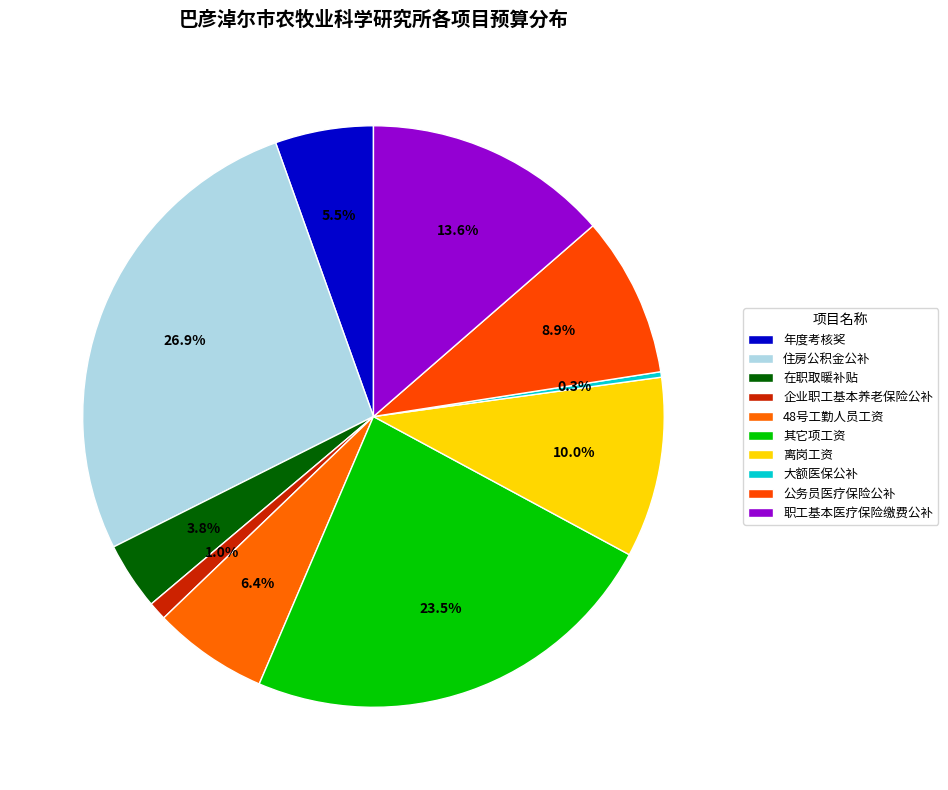

To the nearest percent, what is the difference between the 住房公积金公补 and 职工基本医疗保险缴费公补 slice percentages?

13%